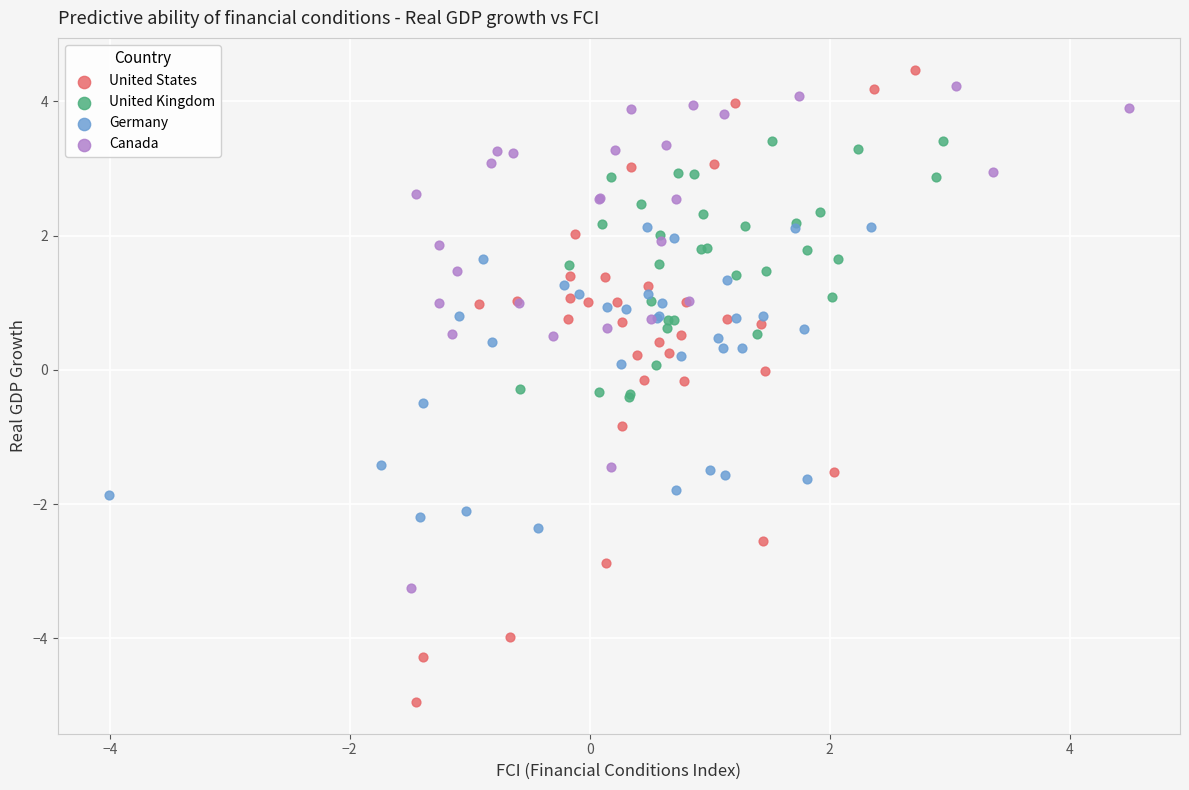

Which series contains the highest Y value?

United States